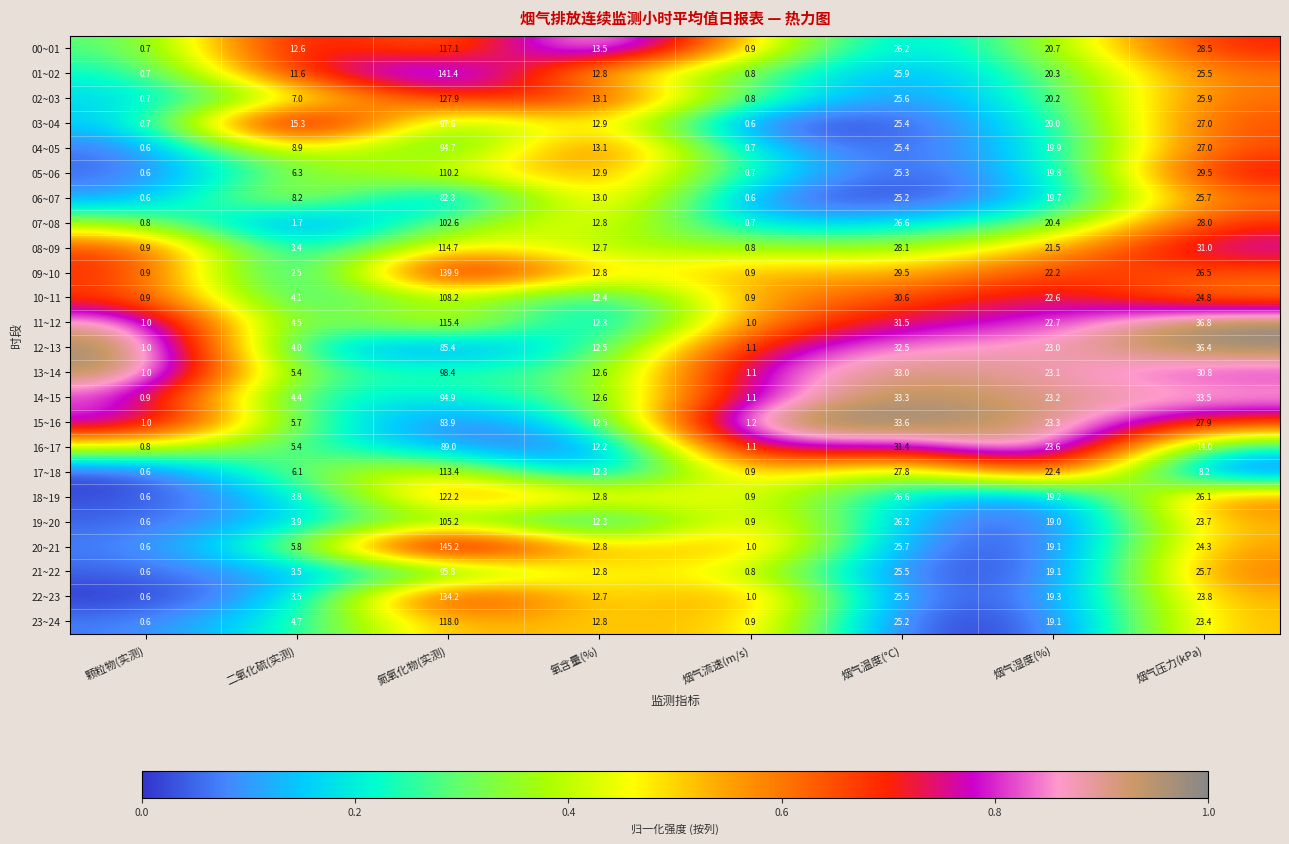

Rank the series by their maximum value, from highest to lowest.

20~21, 01~02, 09~10, 22~23, 02~03, 18~19, 23~24, 00~01, 11~12, 08~09, 17~18, 05~06, 10~11, 19~20, 07~08, 13~14, 03~04, 21~22, 14~15, 04~05, 16~17, 12~13, 15~16, 06~07